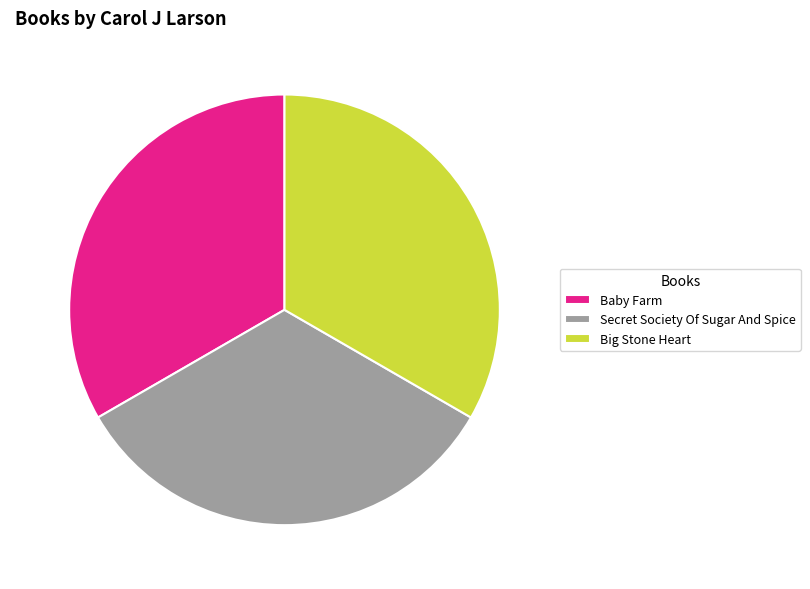

Do Baby Farm and Big Stone Heart together represent more than half of the pie?

Yes